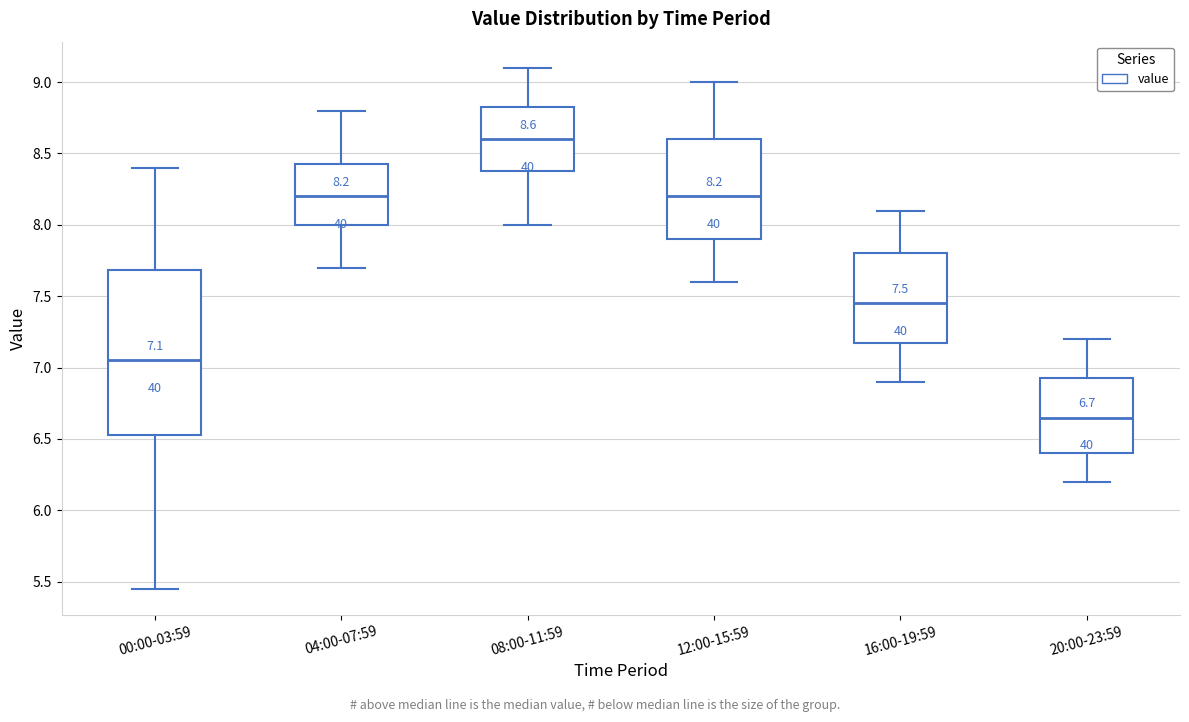

Comparing the boxes themselves (not the whiskers), which one is the tallest?

00:00-03:59